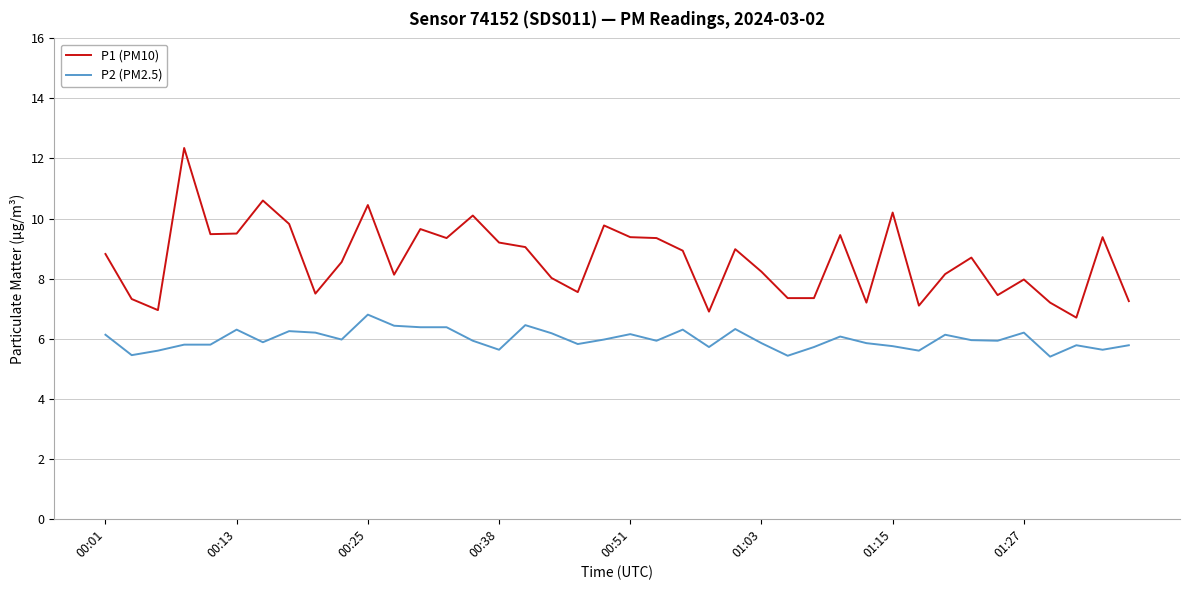

Rank the series by their average value, from highest to lowest.

P1 (PM10), P2 (PM2.5)